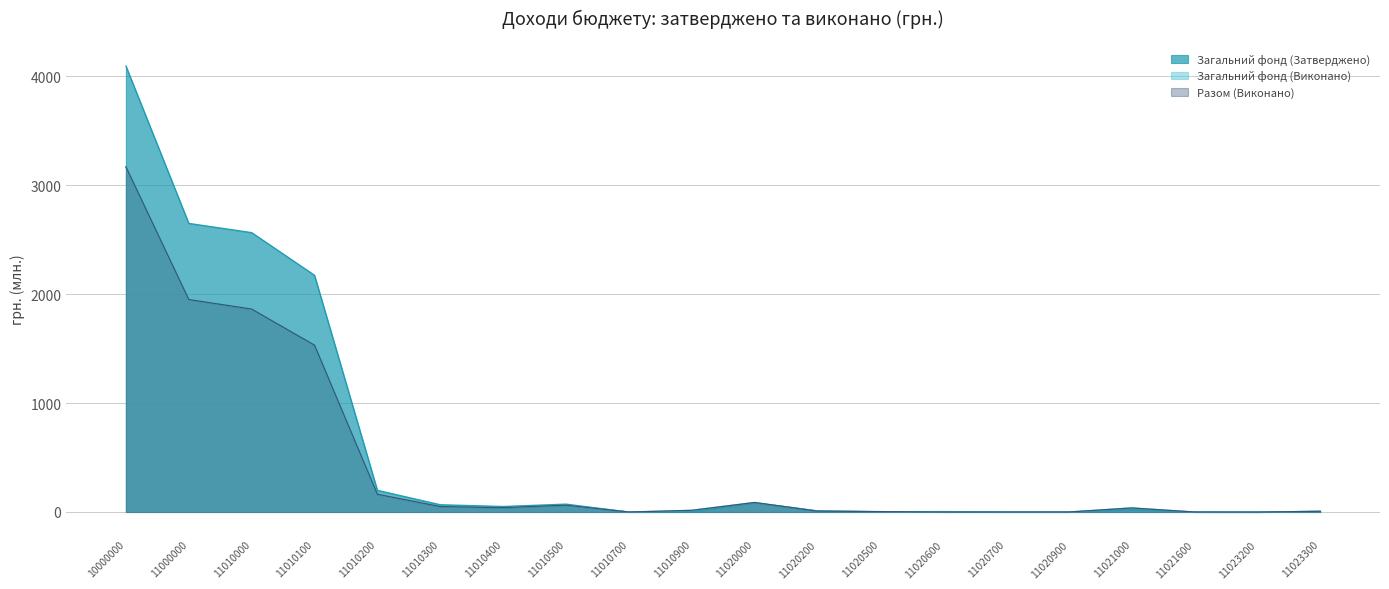

Which series has the largest range (max minus min)?

Загальний фонд (Затверджено)